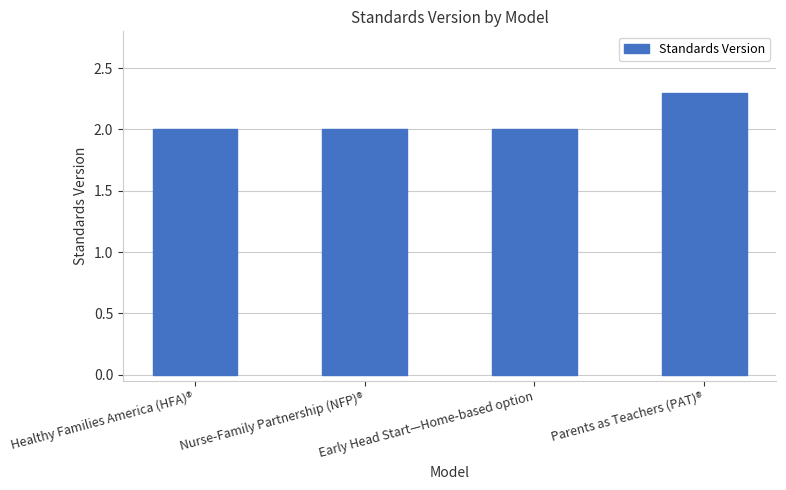

What is the ratio of the value at Nurse-Family Partnership (NFP)® to the value at Early Head Start—Home-based option?

1.0